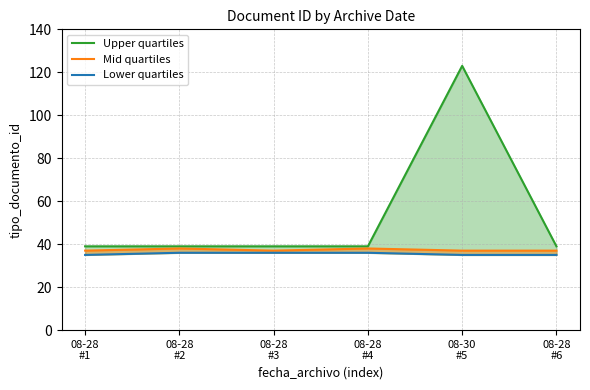

Reading left to right, extract all data points from this chart.

Upper quartiles: 39	39	39	39	123	39
Mid quartiles: 37	38	37	38	37	37
Lower quartiles: 35	36	36	36	35	35